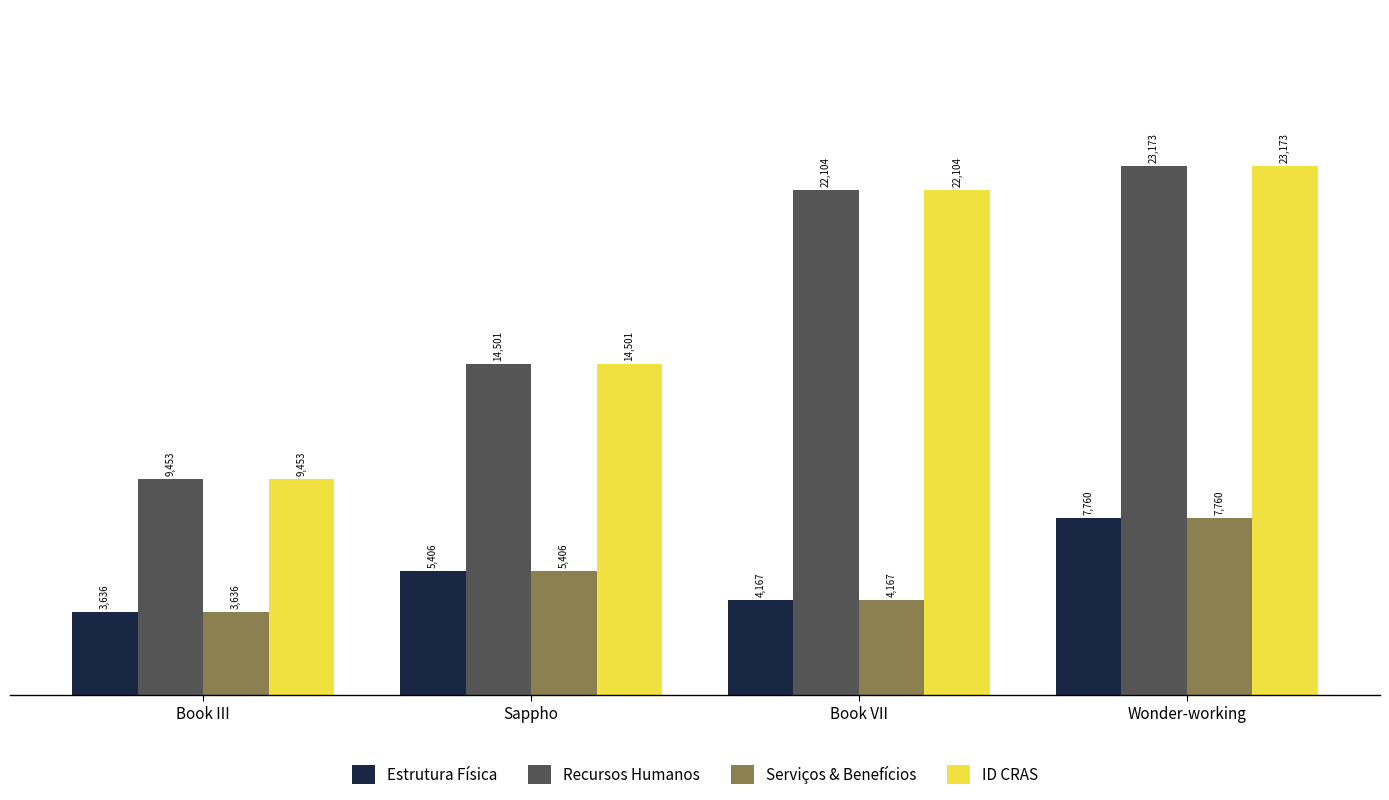

List the labels in order of Recursos Humanos value, smallest first.

Book III, Sappho, Book VII, Wonder-working